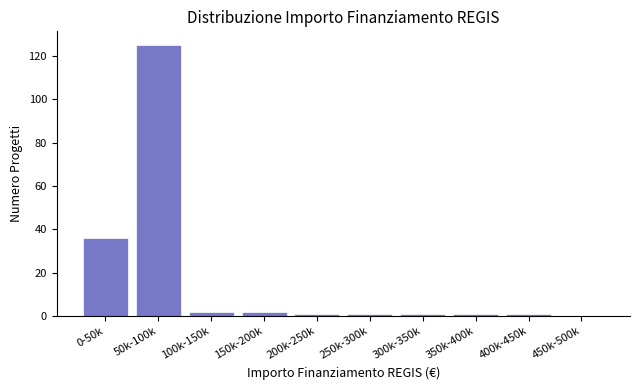

Reading left to right, what are all the values shown in this chart?

0-50k=36	50k-100k=125	100k-150k=2	150k-200k=2	200k-250k=1	250k-300k=1	300k-350k=1	350k-400k=1	400k-450k=1	450k-500k=0